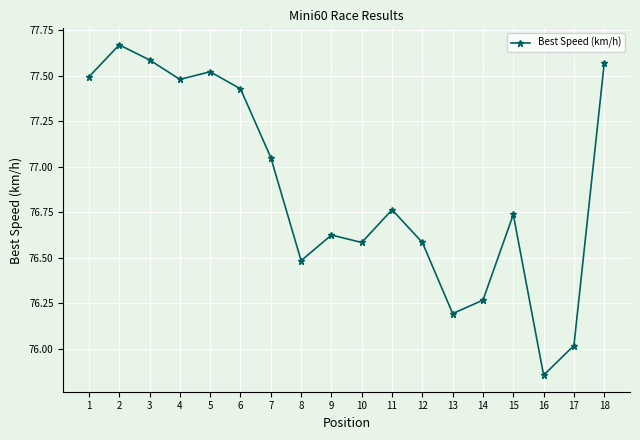

How many lines are shown in the chart?

1